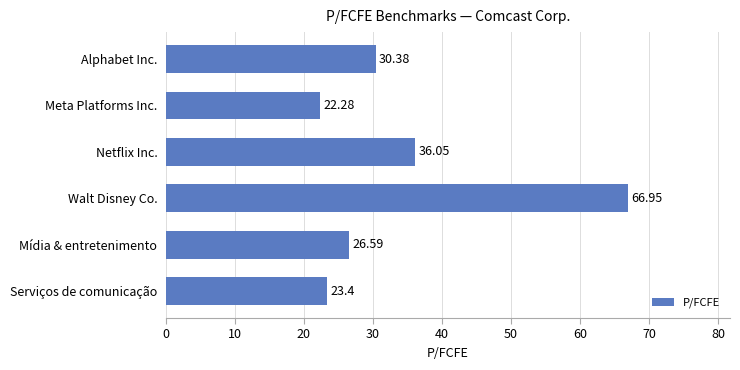

Which has a higher value, Netflix Inc. or Walt Disney Co.?

Walt Disney Co.